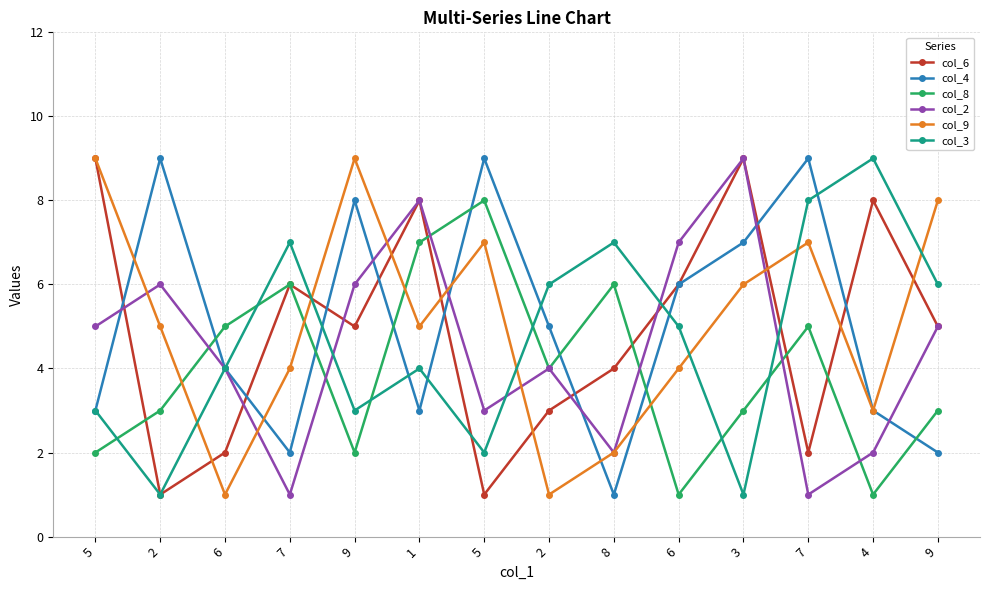

What value does the col_6 series have at 9?

5